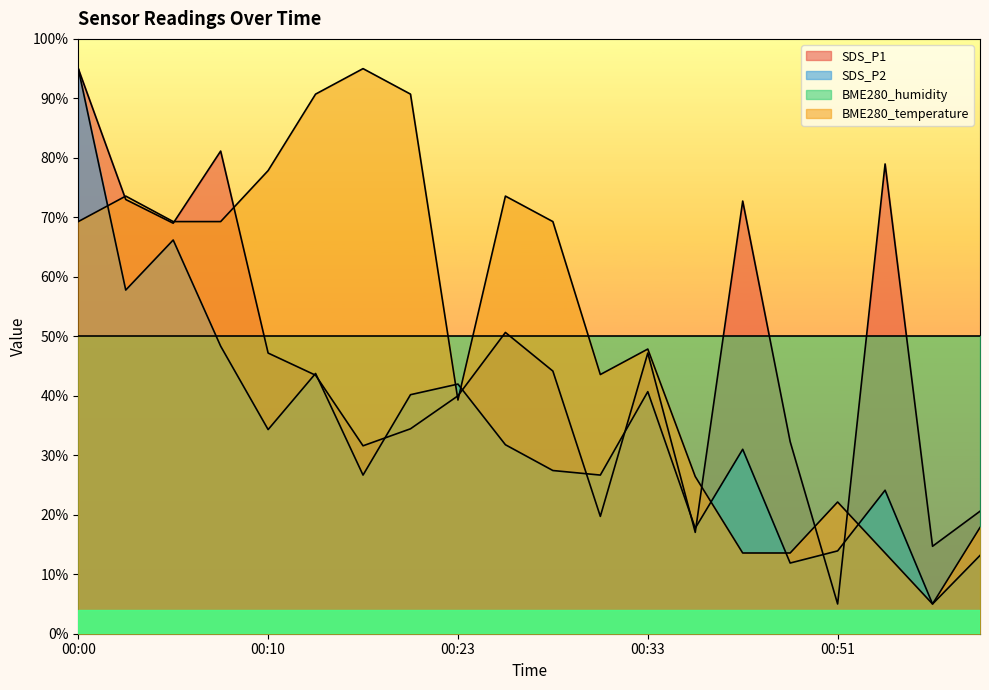

Rank the categories by BME280_temperature value from lowest to highest.

00:56, 00:43, 00:46, 00:54, 00:58, 00:51, 00:35, 00:23, 00:31, 00:33, 00:00, 00:05, 00:08, 00:28, 00:03, 00:26, 00:10, 00:16, 00:21, 00:18